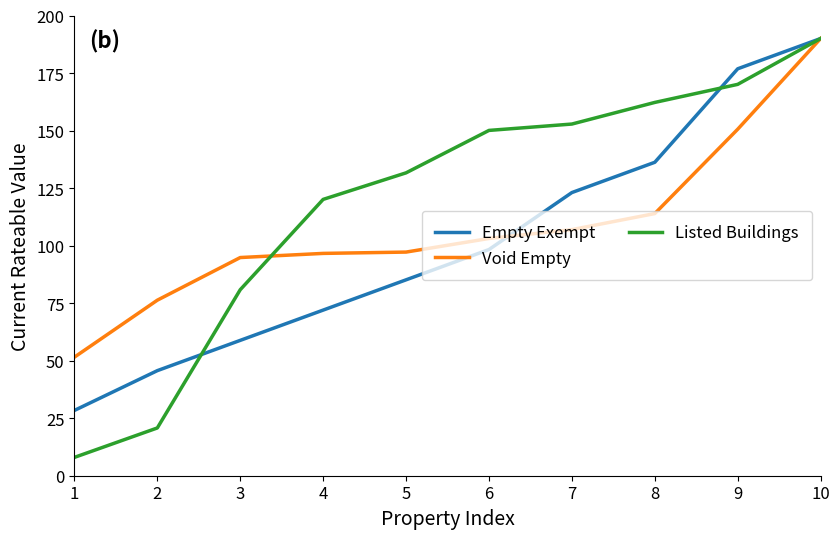

The value of Empty Exempt at 9 is 298.0. True or false?

False